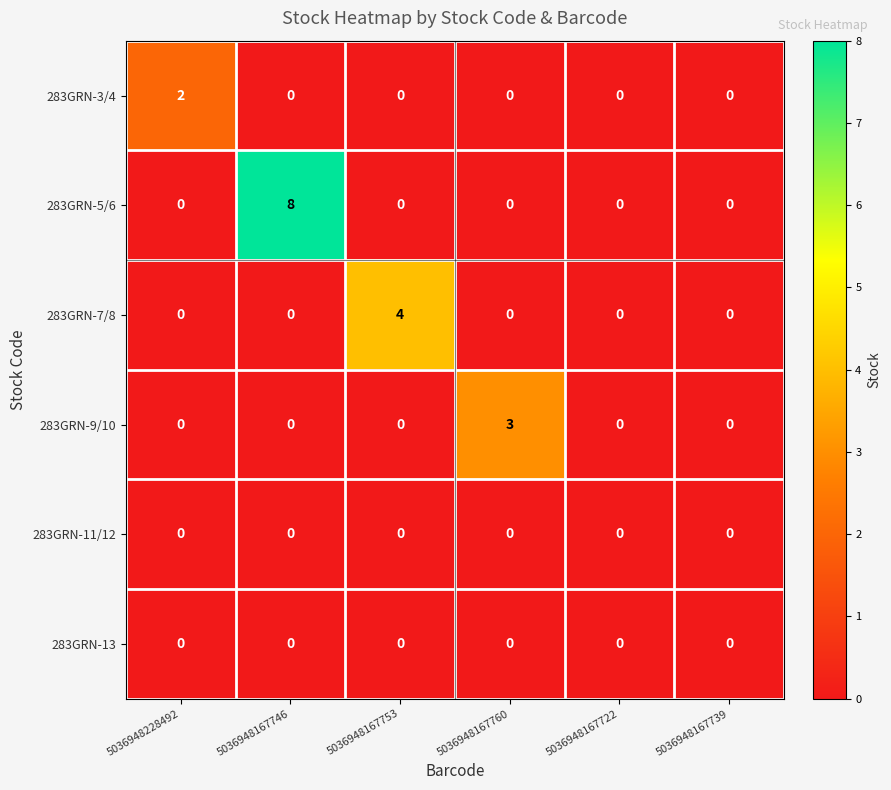

Count the 283GRN-7/8 values in the range 0 to 1.

5